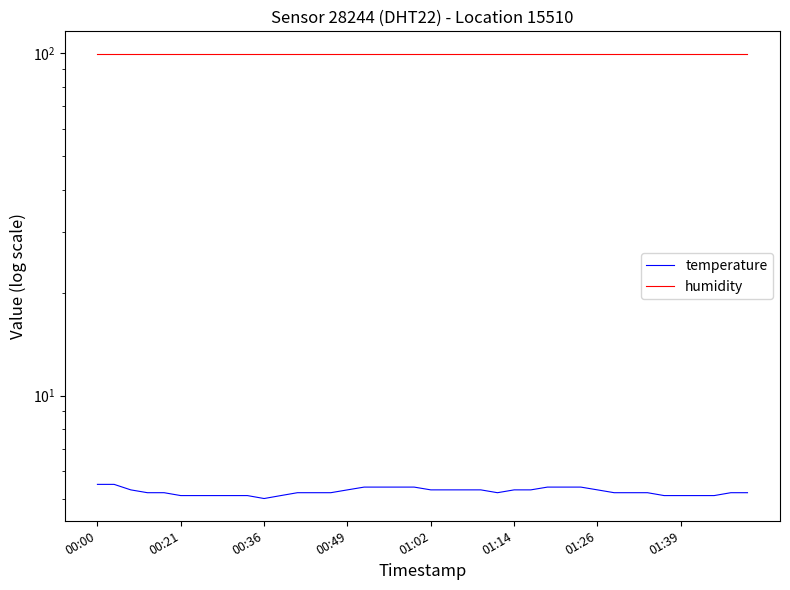

At how many categories does at least one series exceed 93?

40